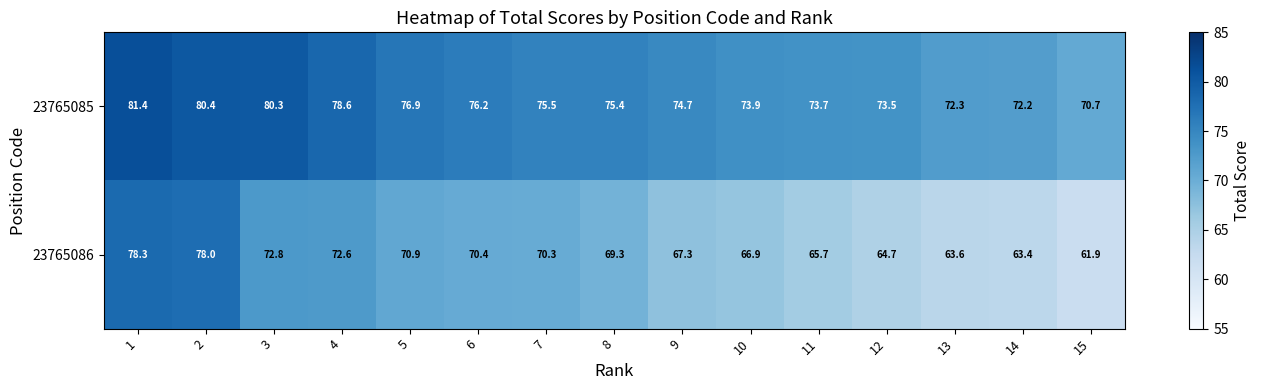

Reading left to right, what are all the values shown in this chart?

23765085: 1=81.4	2=80.4	3=80.3	4=78.6	5=76.9	6=76.2	7=75.5	8=75.4	9=74.7	10=73.9	11=73.7	12=73.5	13=72.3	14=72.2	15=70.7
23765086: 1=78.3	2=78.0	3=72.8	4=72.6	5=70.9	6=70.4	7=70.3	8=69.3	9=67.3	10=66.9	11=65.7	12=64.7	13=63.6	14=63.4	15=61.9